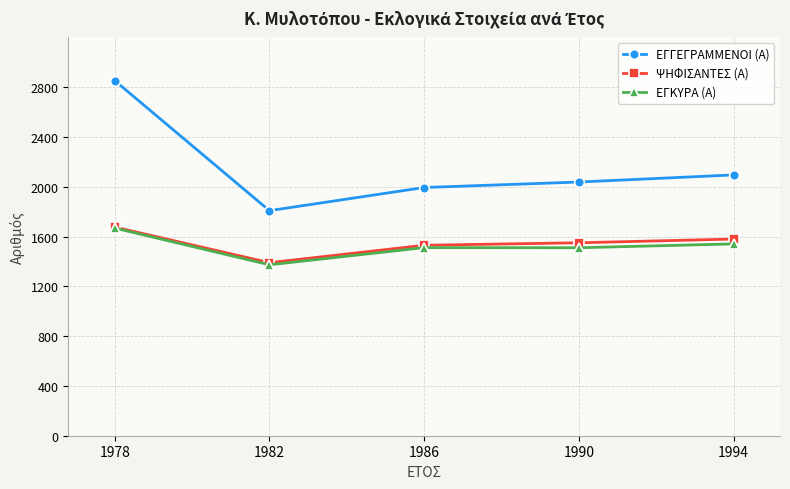

What value does the ΨΗΦΙΣΑΝΤΕΣ (Α) series have at 1982, to the nearest 5?

1390